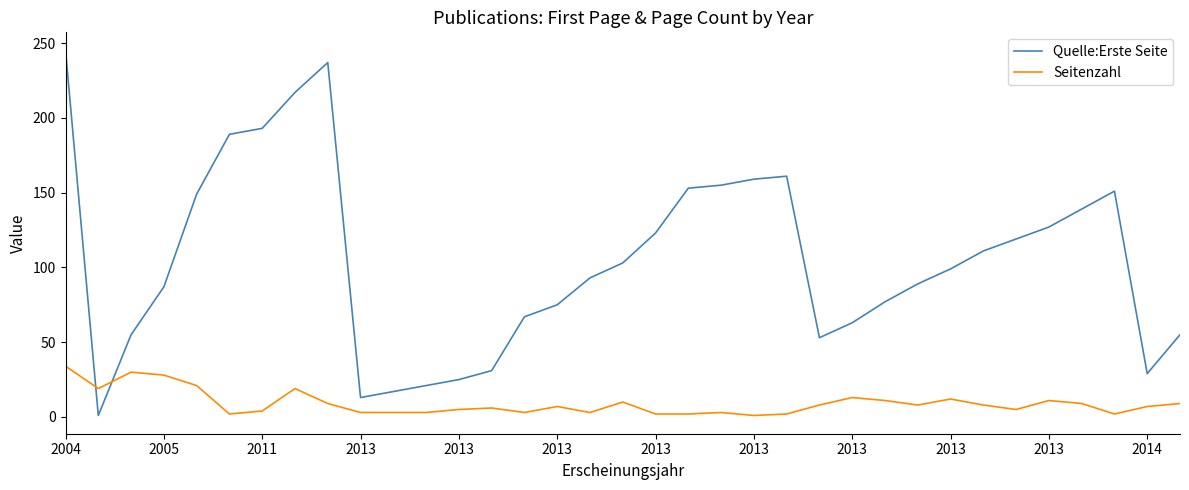

True or false: Quelle:Erste Seite and Seitenzahl cross at least once.

True